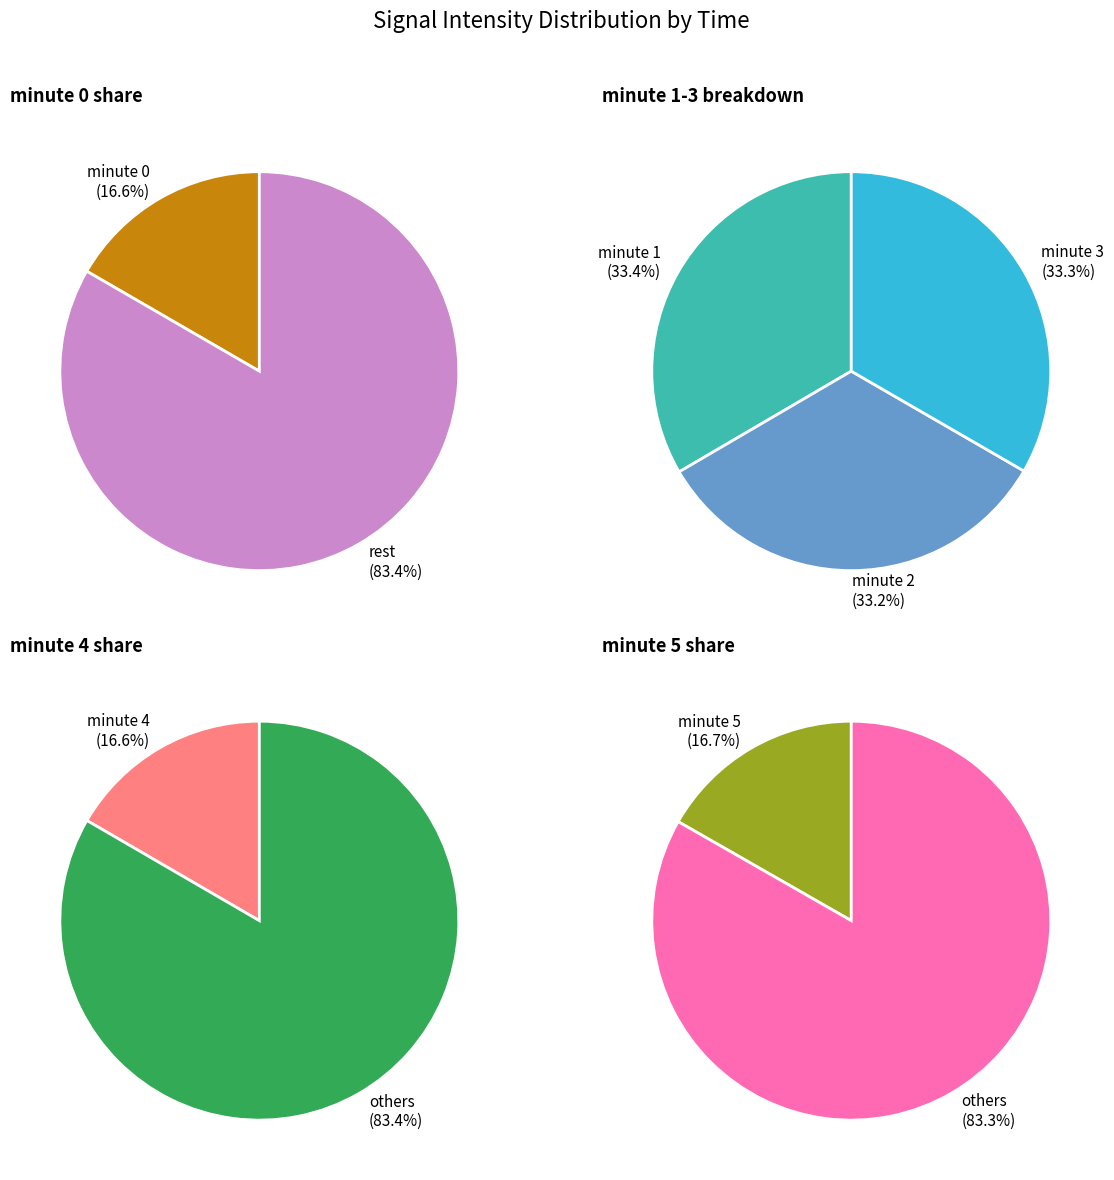

To the nearest percent, what is the average slice percentage?

17%